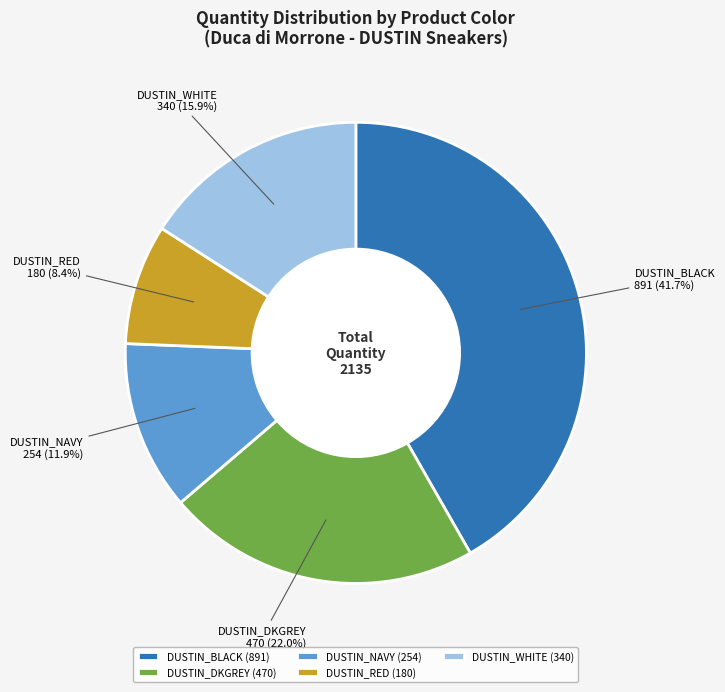

Rank the categories by value from highest to lowest.

DUSTIN_BLACK, DUSTIN_DKGREY, DUSTIN_WHITE, DUSTIN_NAVY, DUSTIN_RED